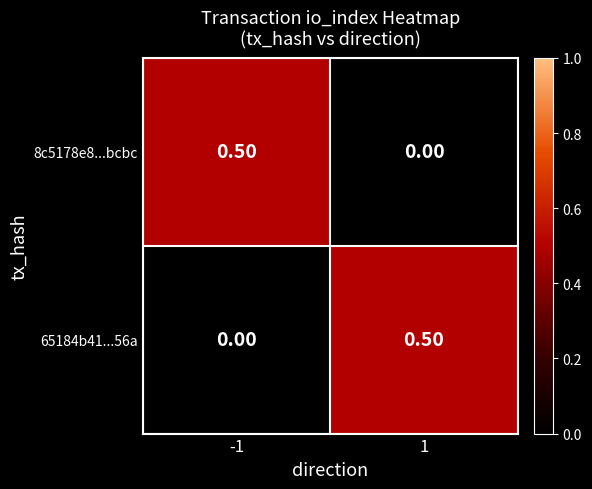

What is the sum of all 65184b41...56a values?

0.5